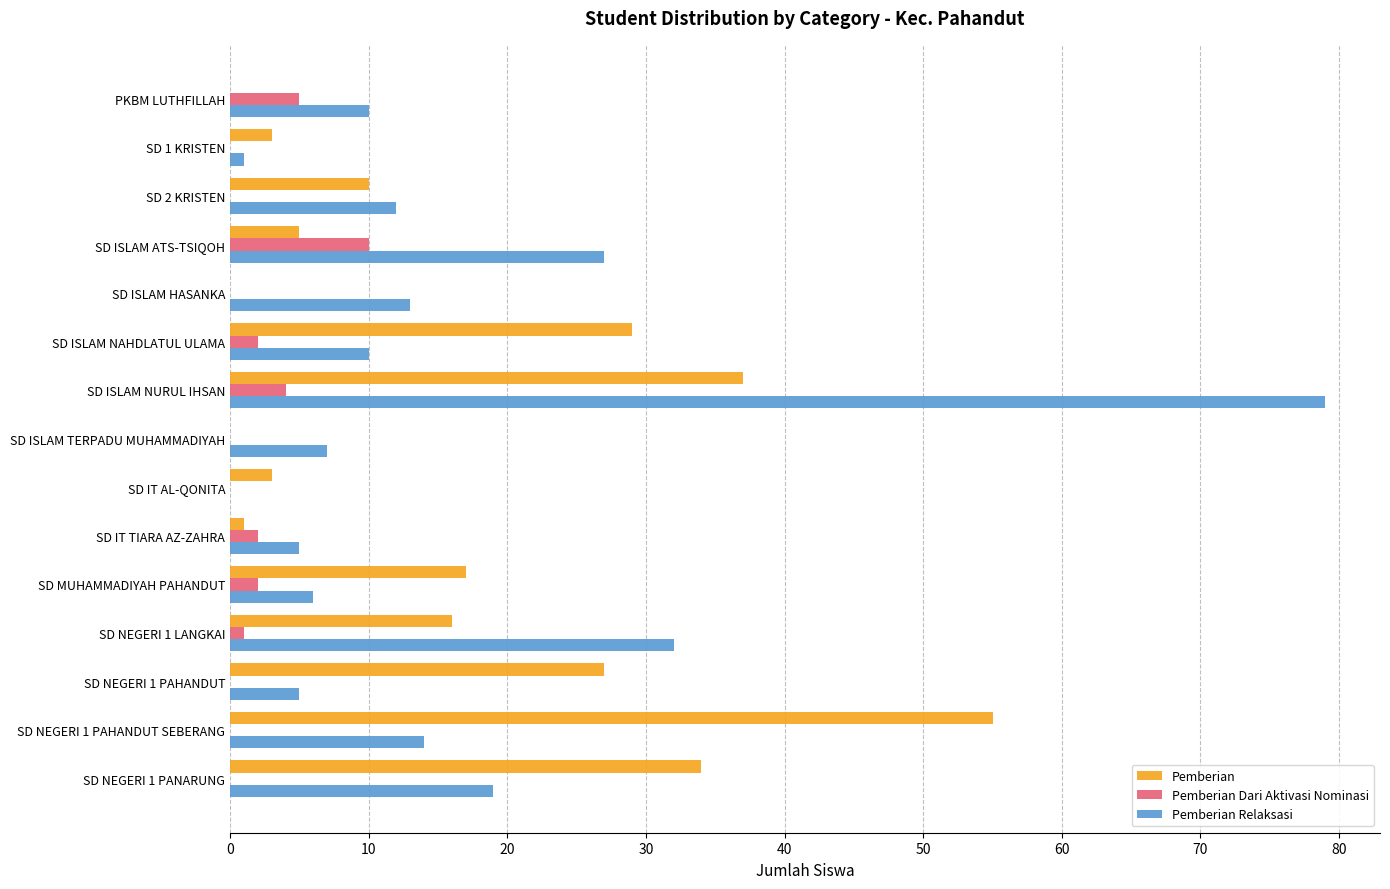

What is the sum of all Pemberian Dari Aktivasi Nominasi values?

26